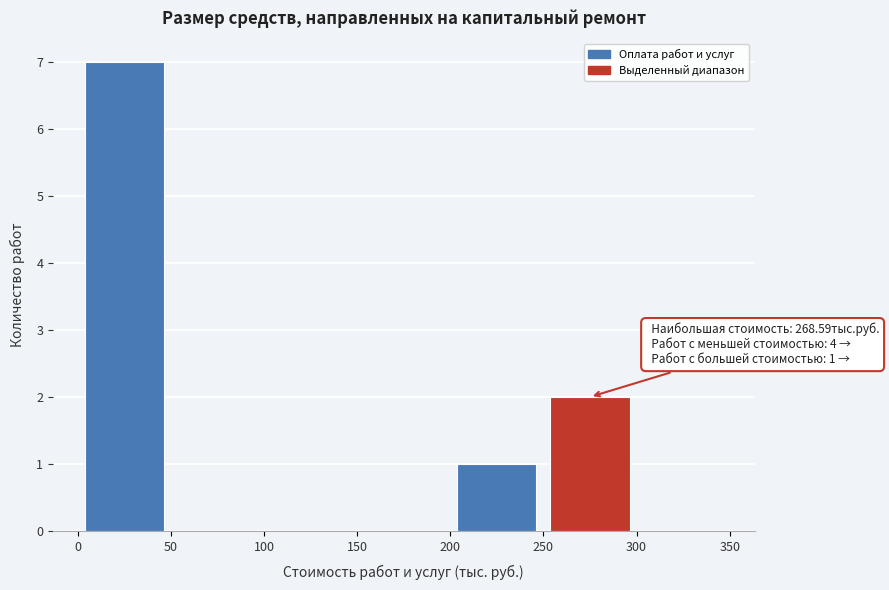

Over which range of the x-axis is the bar tallest?

0 to 50